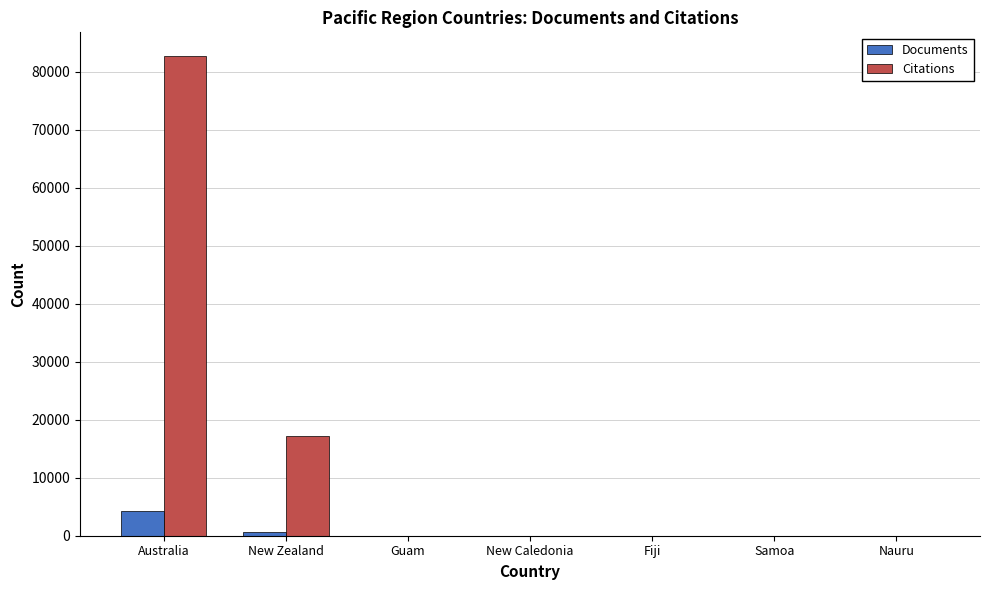

Is the value of Citations at Australia greater than the value of Documents at Fiji?

Yes